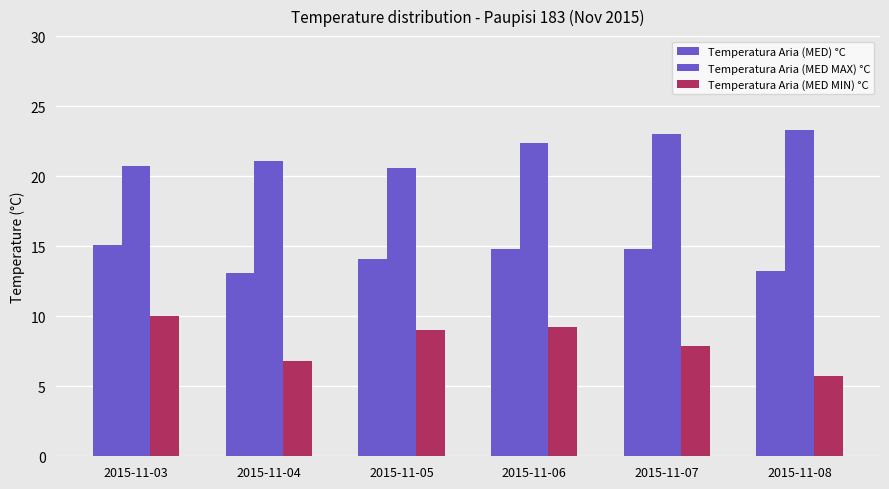

Are the bars horizontal?

No